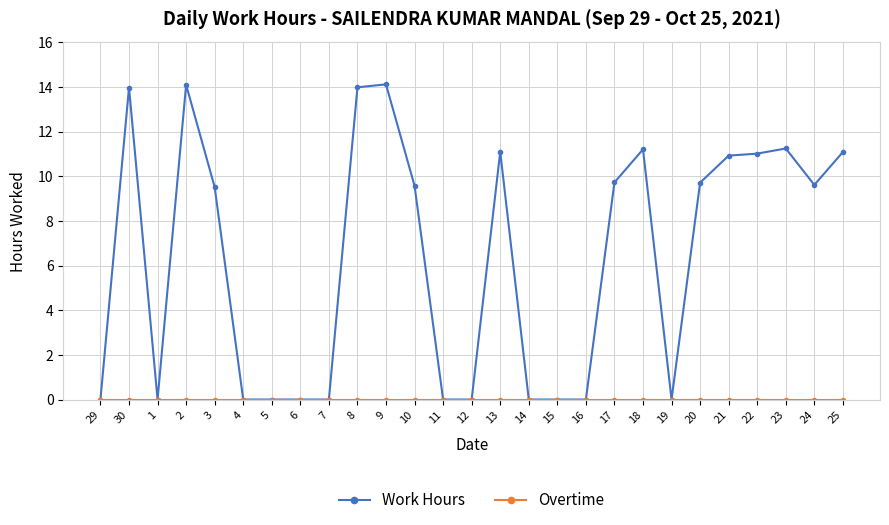

What position from the right is 13?

13